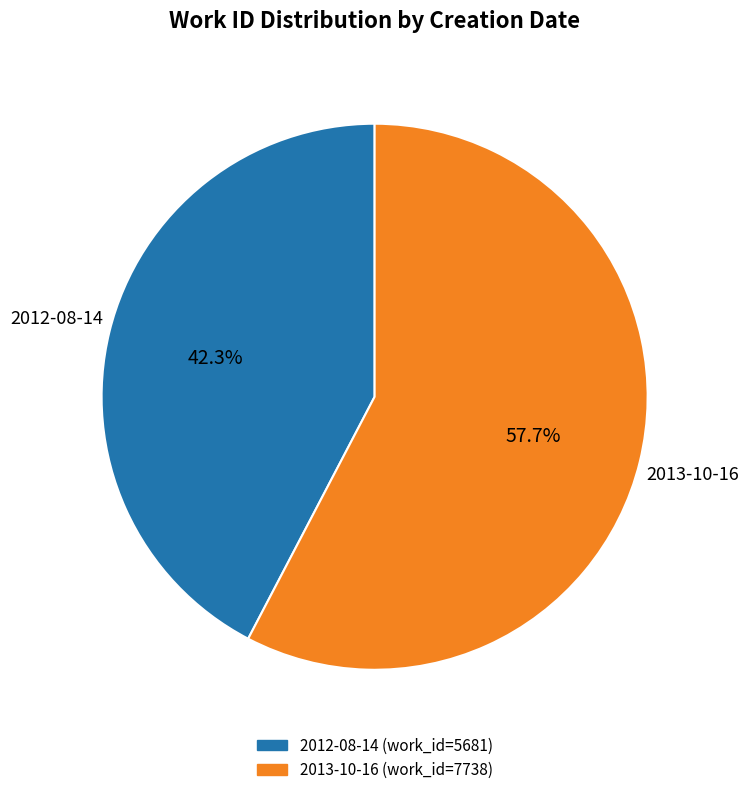

True or false: 2013-10-16 accounts for 72% of the total.

False